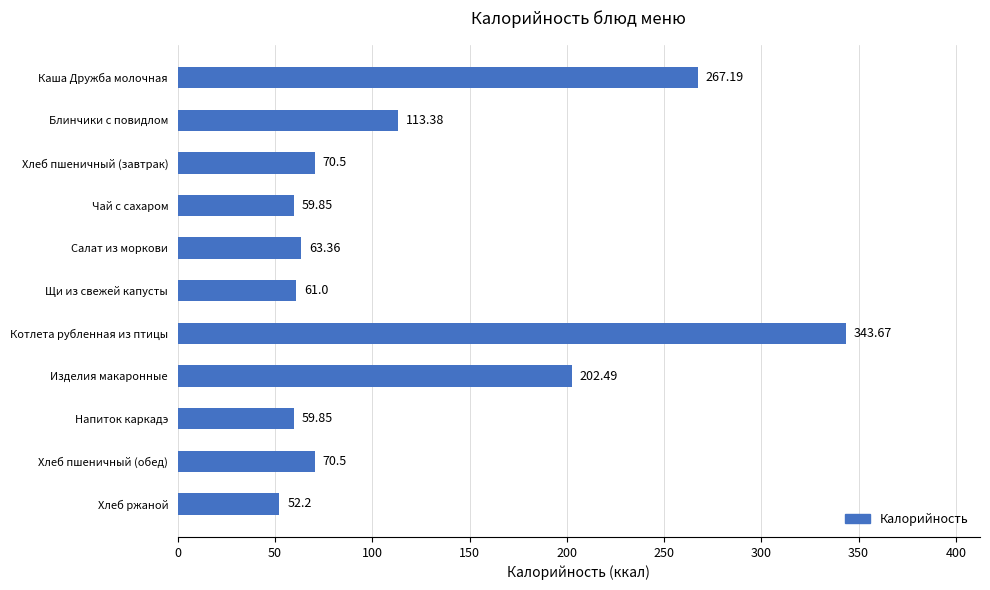

What is the change in value from Салат из моркови to Напиток каркадэ?

-3.5